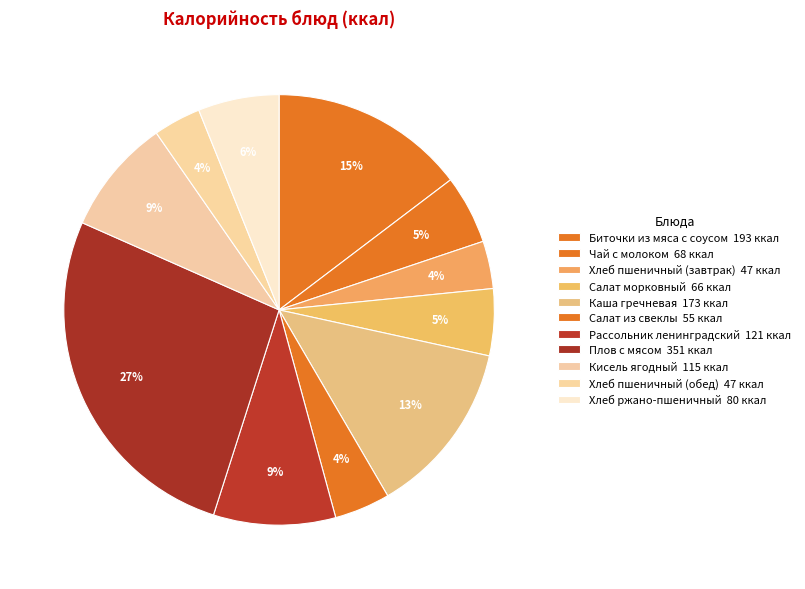

Count the number of slices in the pie.

11